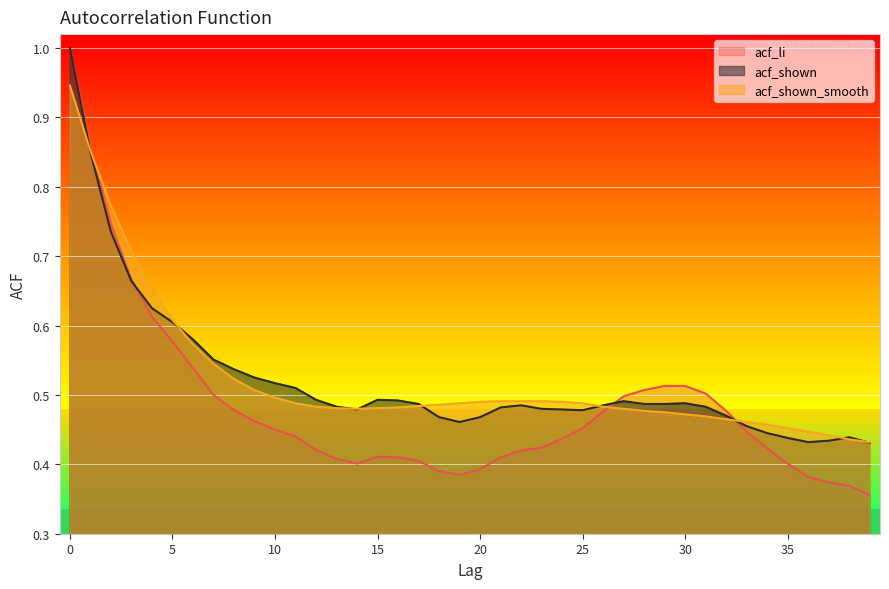

In acf_shown, how many points are higher than both neighbors (excluding endpoints)?

5